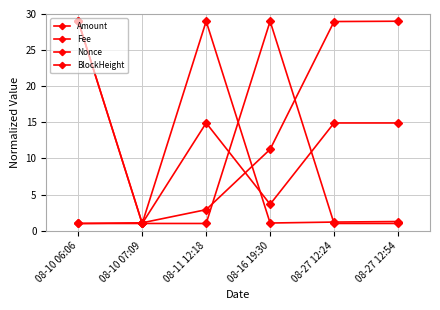

What is the lowest value of the Fee series?

1.0